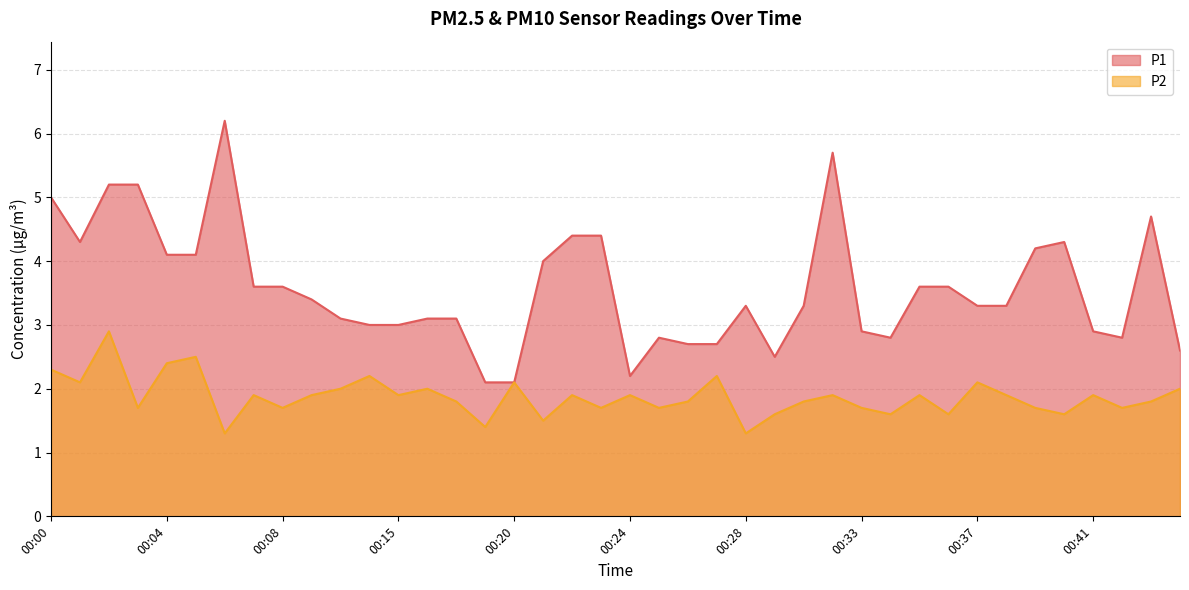

What is the total value across all series at 00:25?

4.5